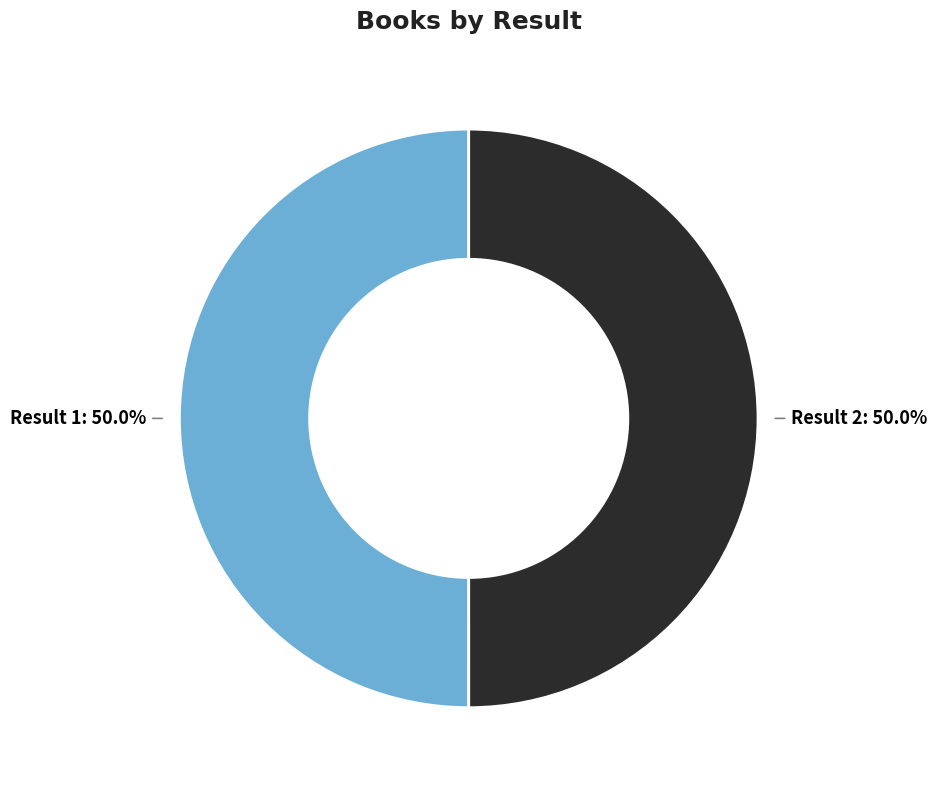

To the nearest percent, what is the average slice percentage?

50%